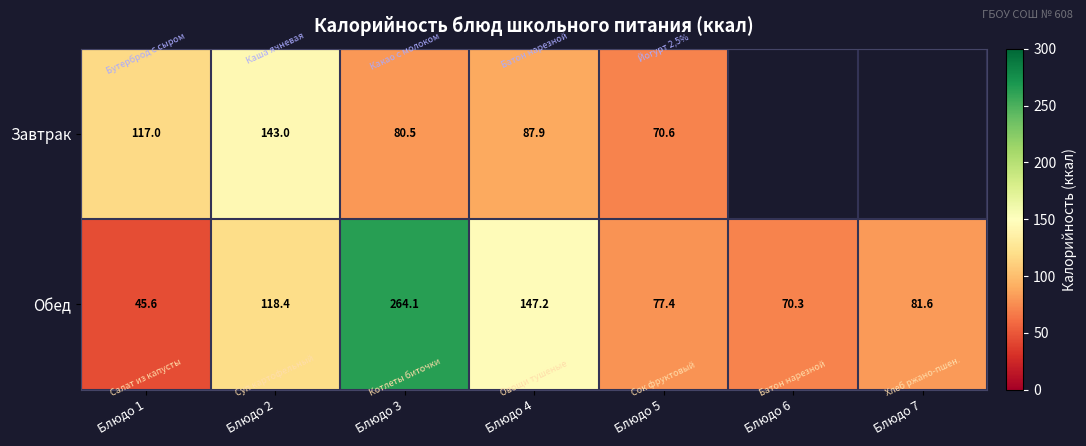

What is the difference between the second highest and minimum values in the Обед series?

101.6